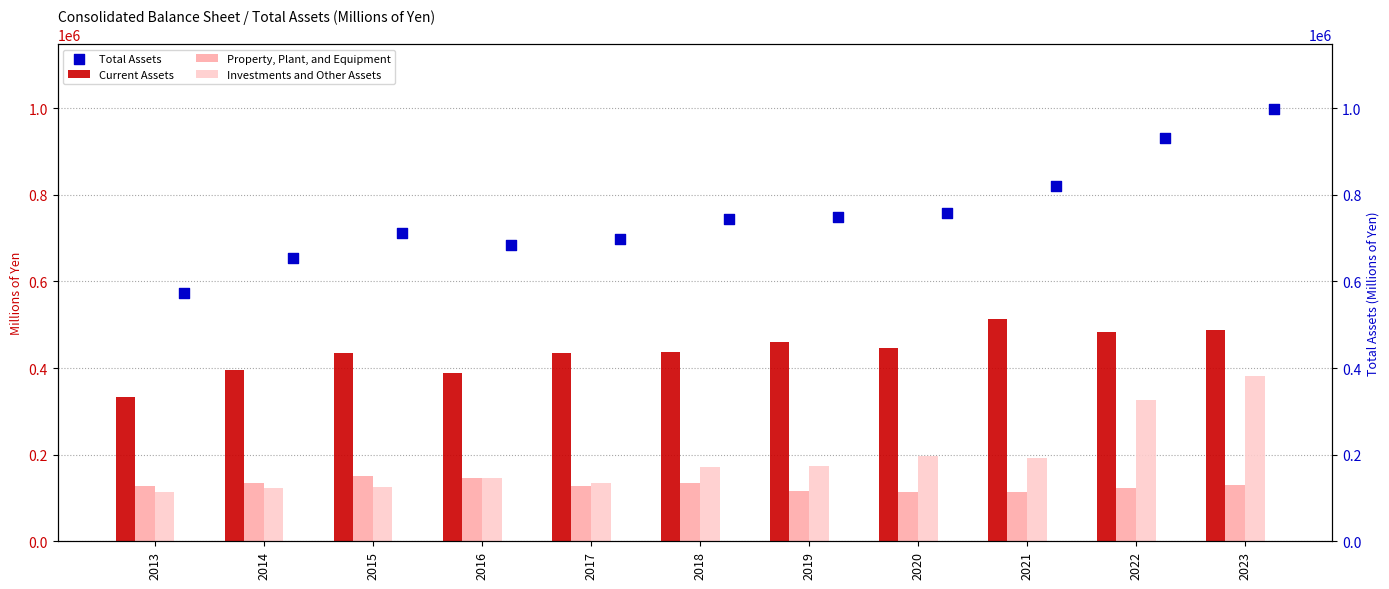

Which series contains the lowest Y value?

Property, Plant, and Equipment